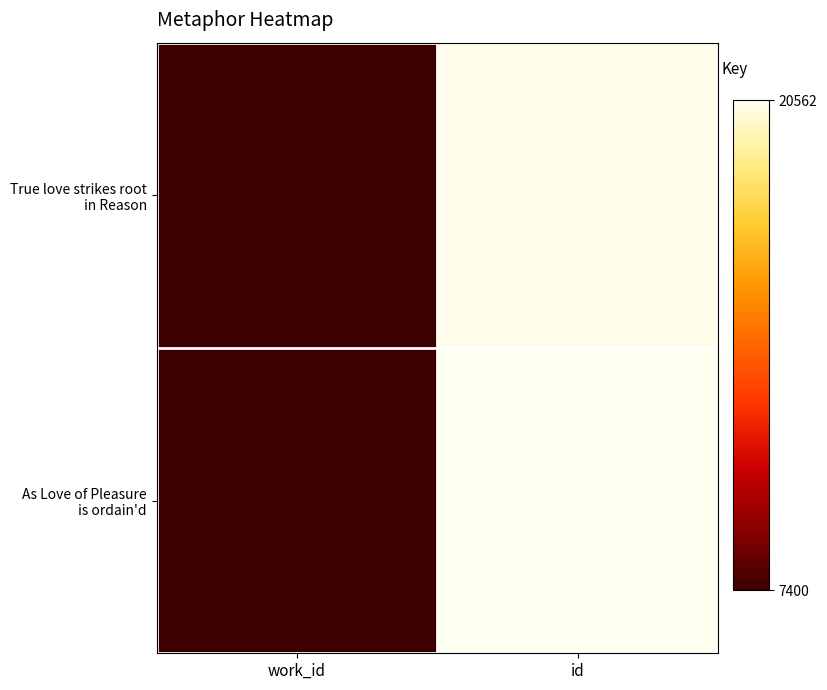

Which category has the lowest value across all series?

work_id